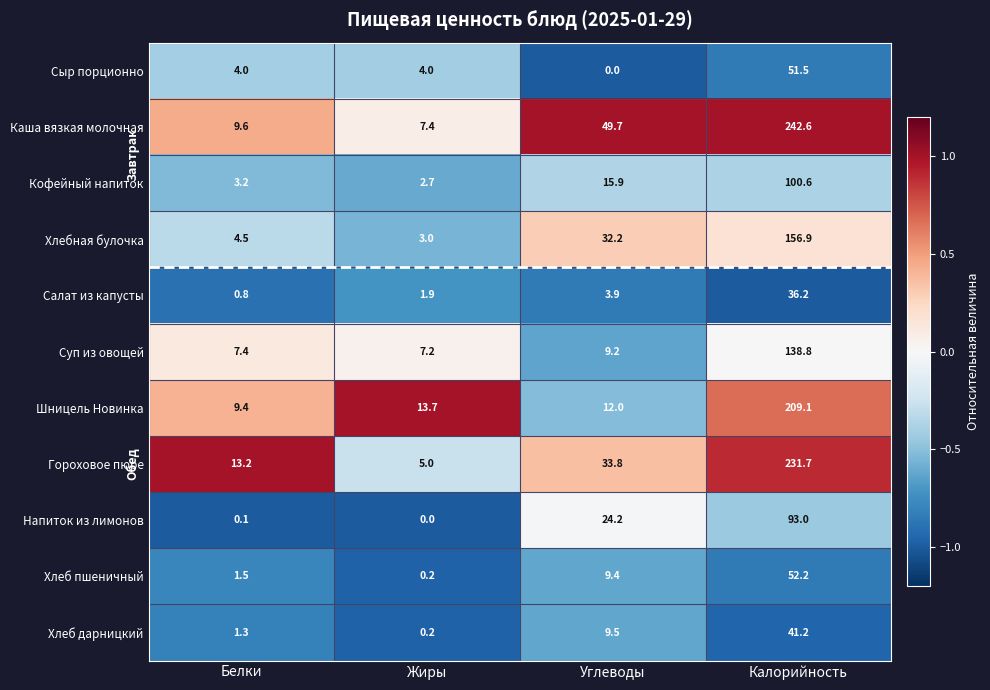

Rank the categories by Хлеб дарницкий value from highest to lowest.

Калорийность, Углеводы, Белки, Жиры